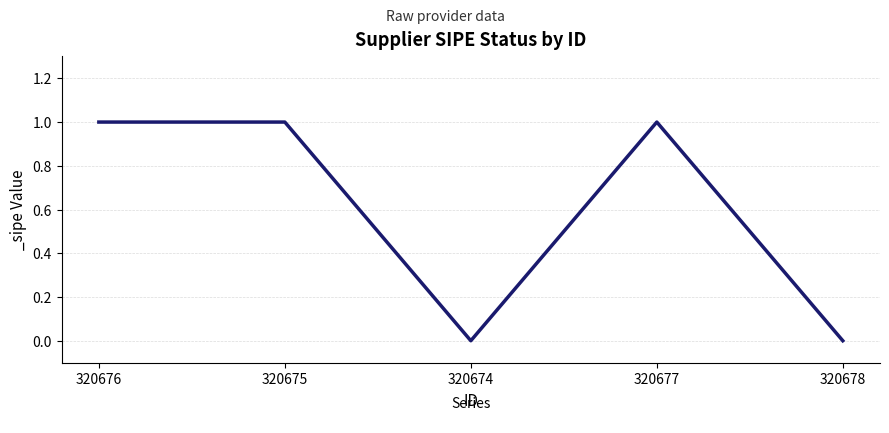

How many lines are shown in the chart?

1